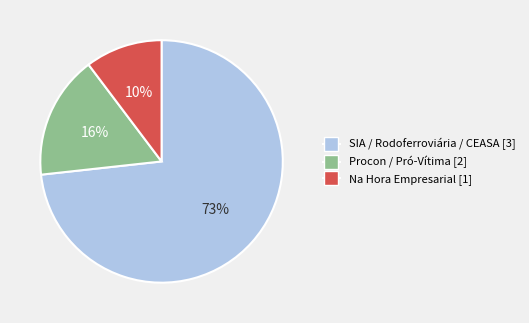

Which category accounts for the majority?

SIA / Rodoferroviária / CEASA [3]